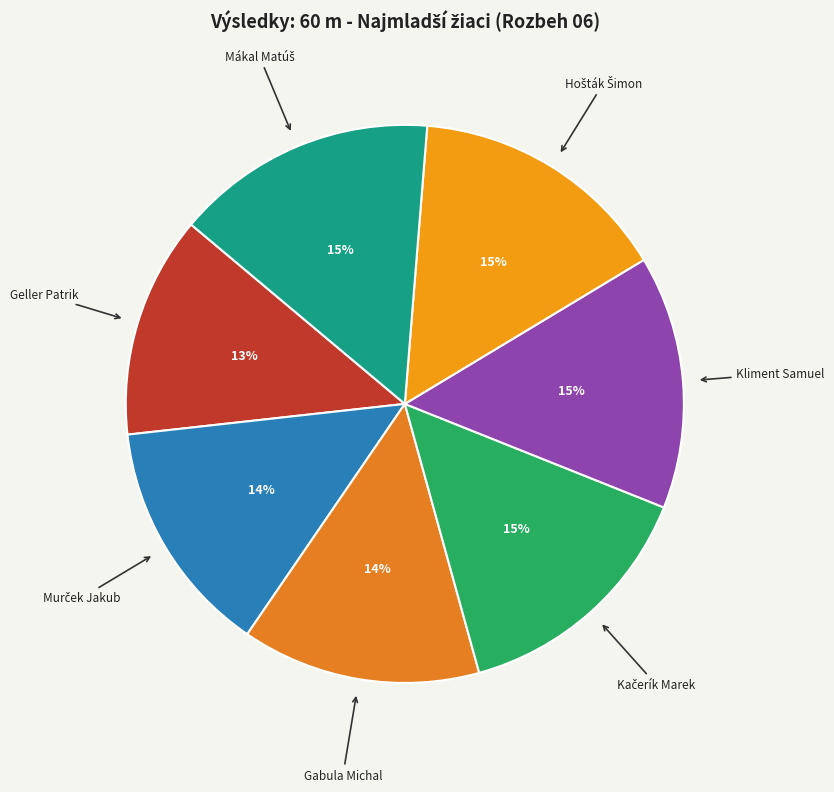

True or false: Geller Patrik accounts for 13% of the total.

True